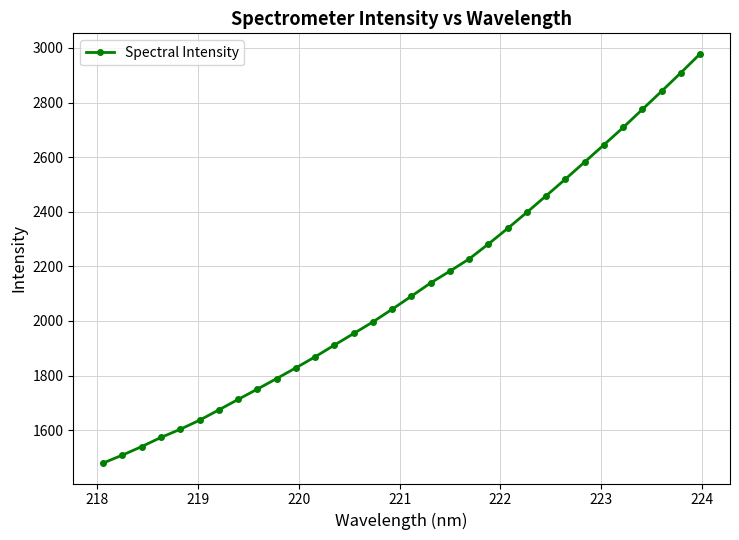

Does the chart display data point markers on the line(s)?

Yes